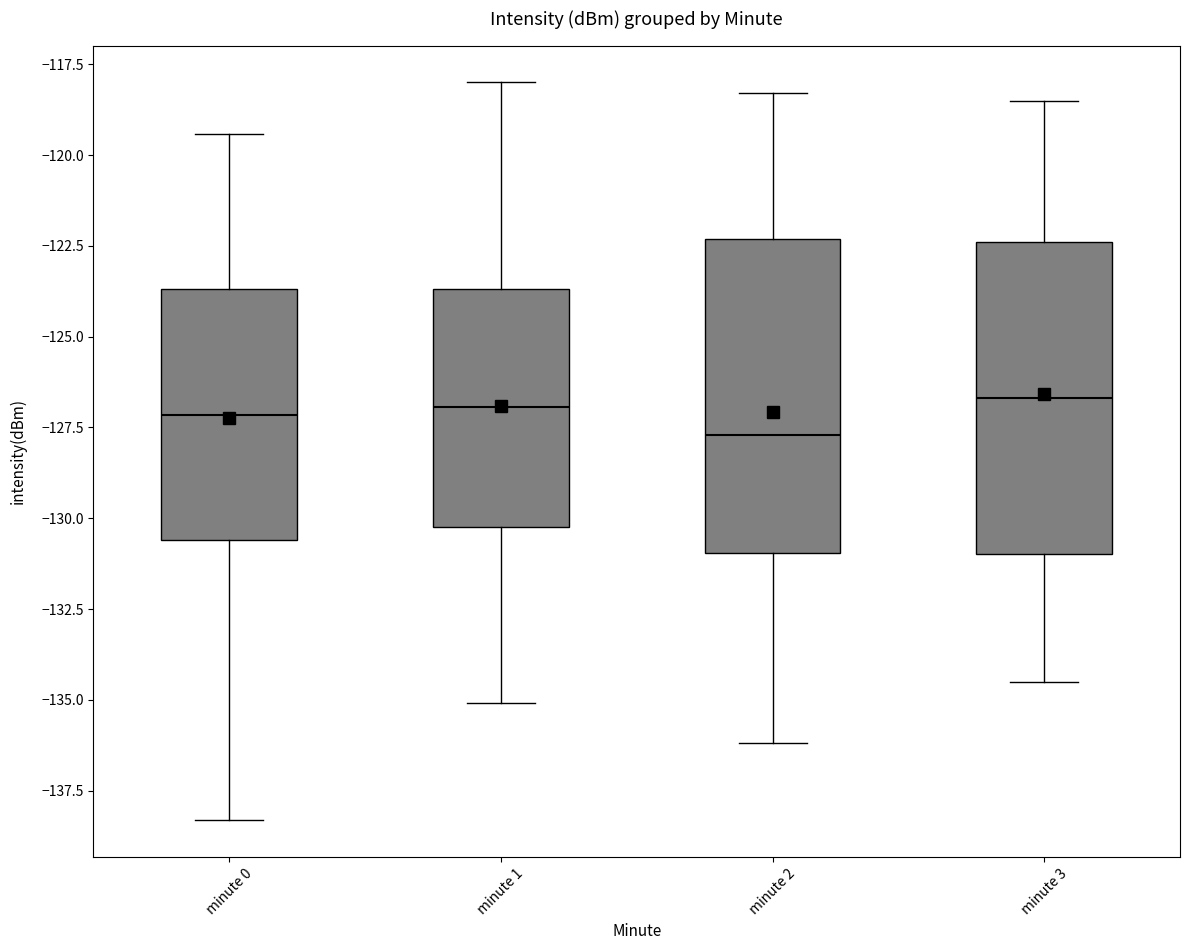

Where does the lower whisker of the box for minute 1 end on the y-axis? The values are not printed on the chart, so give them approximately, as read against the axis.

-135.0